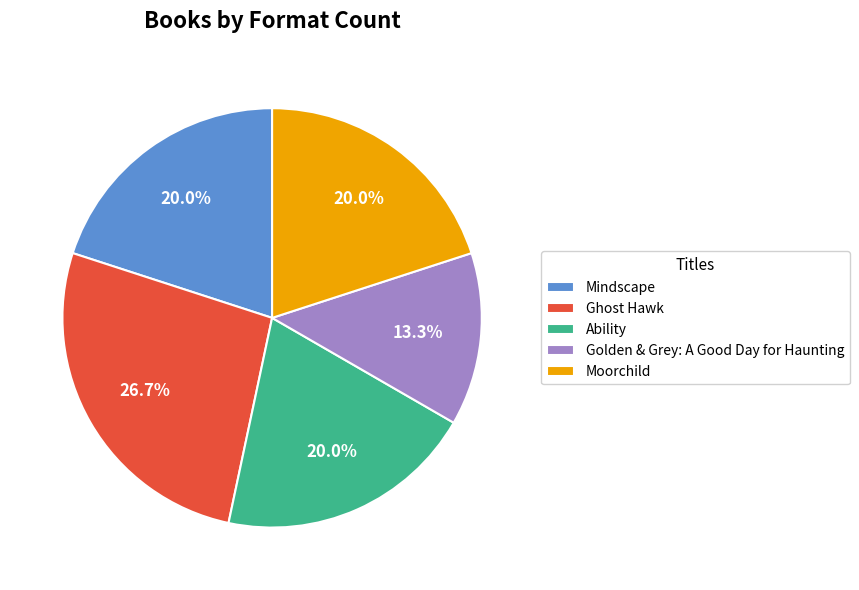

What is the ratio of the value at Moorchild to the value at Ability?

1.0